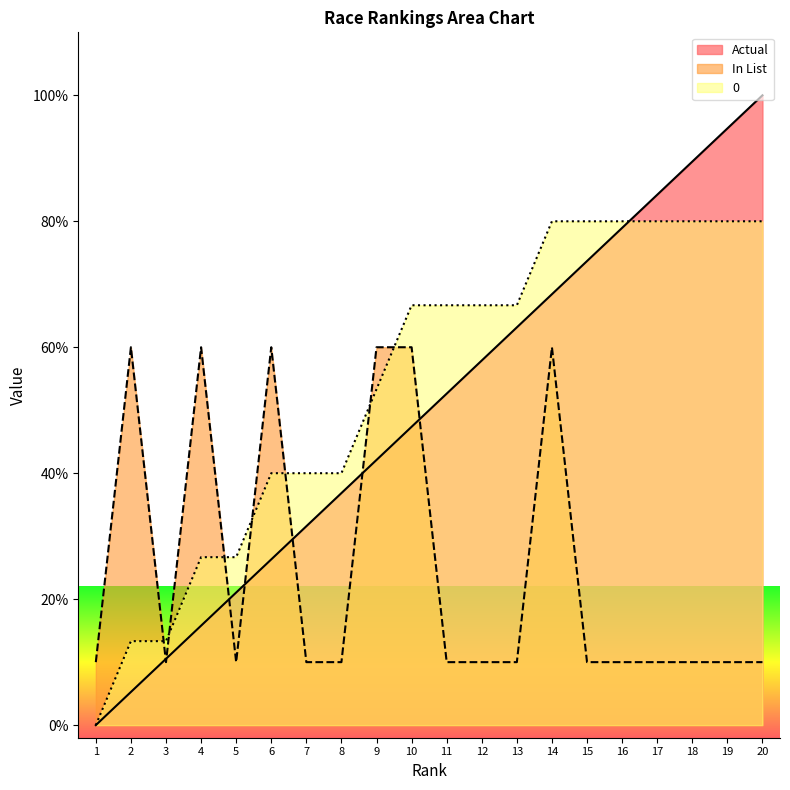

Reading left to right, what are all the values shown in this chart?

Actual: 1=0.0	2=5.3	3=10.5	4=15.8	5=21.1	6=26.3	7=31.6	8=36.8	9=42.1	10=47.4	11=52.6	12=57.9	13=63.2	14=68.4	15=73.7	16=78.9	17=84.2	18=89.5	19=94.7	20=100.0
In List: 1=10.0	2=60.0	3=10.0	4=60.0	5=10.0	6=60.0	7=10.0	8=10.0	9=60.0	10=60.0	11=10.0	12=10.0	13=10.0	14=60.0	15=10.0	16=10.0	17=10.0	18=10.0	19=10.0	20=10.0
0: 1=0.0	2=13.3	3=13.3	4=26.7	5=26.7	6=40.0	7=40.0	8=40.0	9=53.3	10=66.7	11=66.7	12=66.7	13=66.7	14=80.0	15=80.0	16=80.0	17=80.0	18=80.0	19=80.0	20=80.0